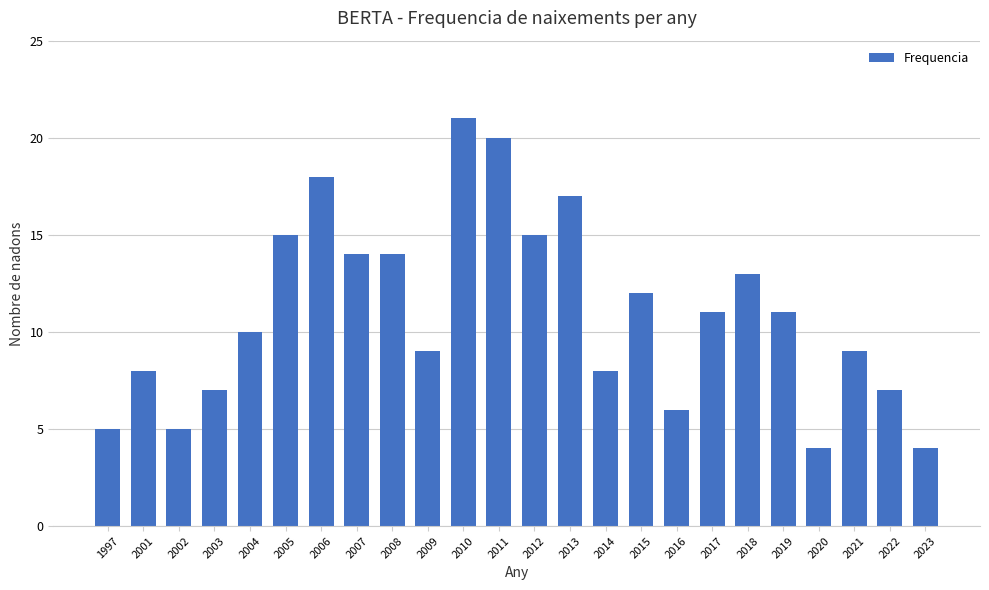

Reading left to right, what are all the values shown in this chart?

1997=5	2001=8	2002=5	2003=7	2004=10	2005=15	2006=18	2007=14	2008=14	2009=9	2010=21	2011=20	2012=15	2013=17	2014=8	2015=12	2016=6	2017=11	2018=13	2019=11	2020=4	2021=9	2022=7	2023=4